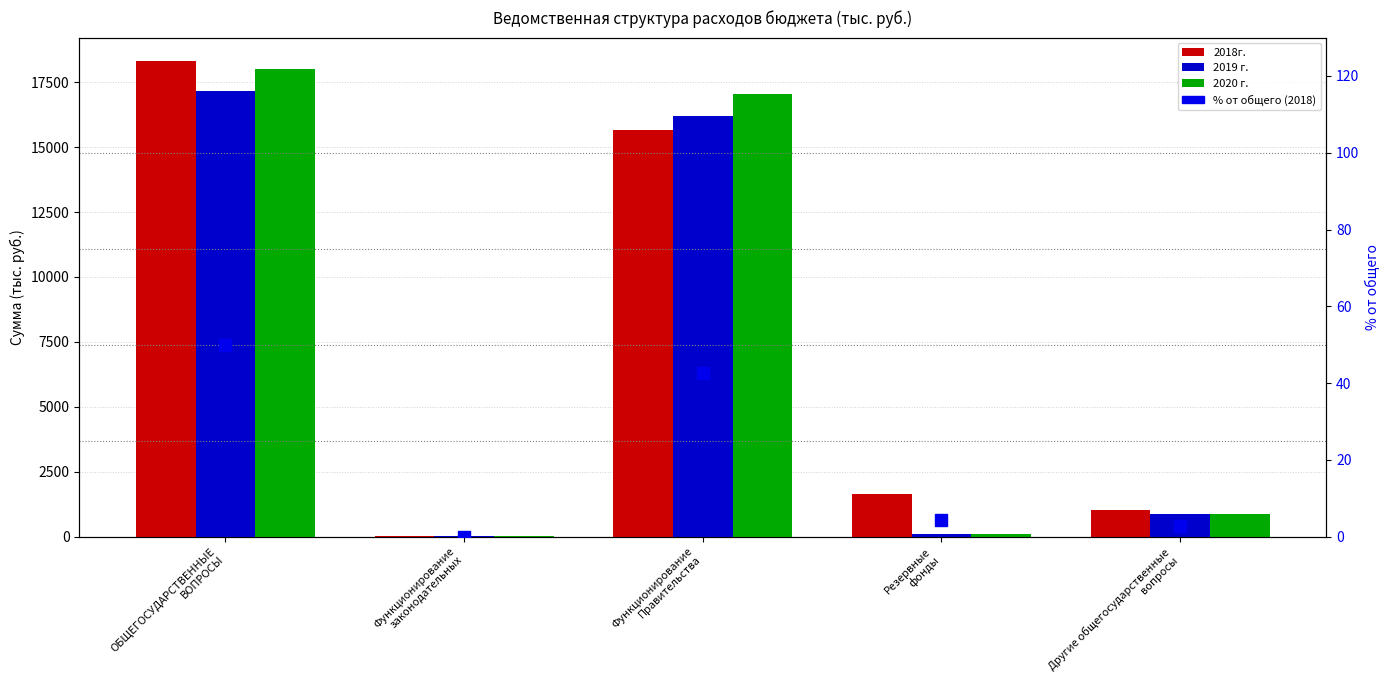

Which series has the largest total across all categories?

2018г.